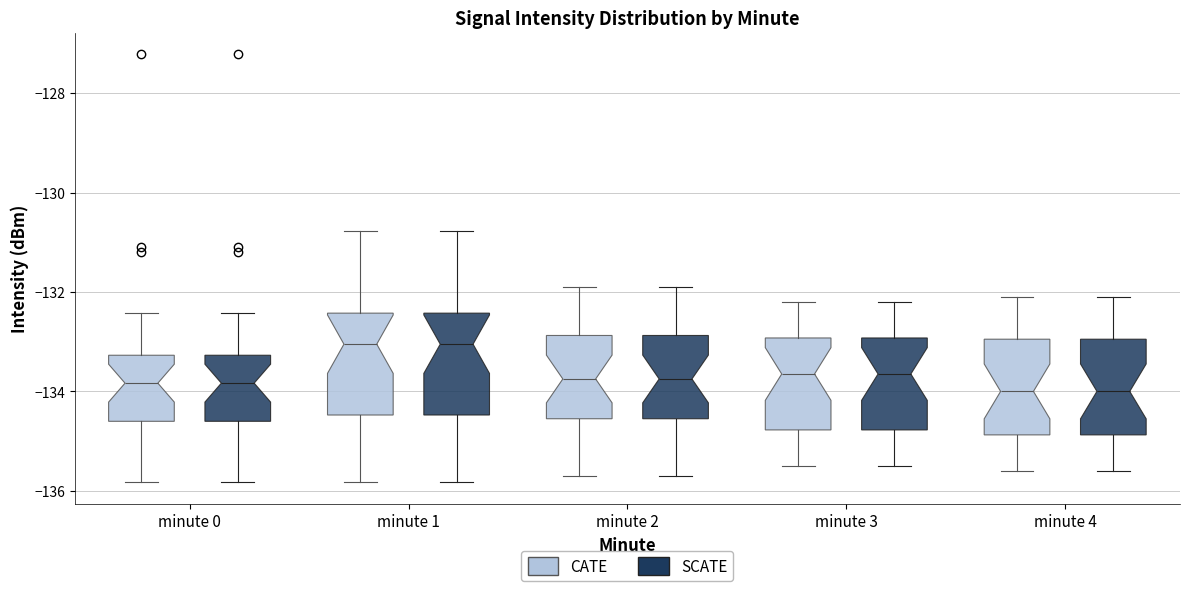

Reading left to right, transcribe this box plot: for each box, give where its median line is, the range the box spans, and where its two whiskers end, as read against the y-axis. The values are not printed on the chart, so give them approximately, as read against the axis.

minute 0 (CATE): median -133.8, box -134.6 to -133.2, whiskers -135.8 to -132.4
minute 0 (SCATE): median -133.8, box -134.6 to -133.2, whiskers -135.8 to -132.4
minute 1 (CATE): median -133.0, box -134.4 to -132.4, whiskers -135.8 to -130.8
minute 1 (SCATE): median -133.0, box -134.4 to -132.4, whiskers -135.8 to -130.8
minute 2 (CATE): median -133.8, box -134.6 to -132.8, whiskers -135.6 to -131.8
minute 2 (SCATE): median -133.8, box -134.6 to -132.8, whiskers -135.6 to -131.8
minute 3 (CATE): median -133.6, box -134.8 to -133.0, whiskers -135.4 to -132.2
minute 3 (SCATE): median -133.6, box -134.8 to -133.0, whiskers -135.4 to -132.2
minute 4 (CATE): median -134.0, box -134.8 to -133.0, whiskers -135.6 to -132.0
minute 4 (SCATE): median -134.0, box -134.8 to -133.0, whiskers -135.6 to -132.0